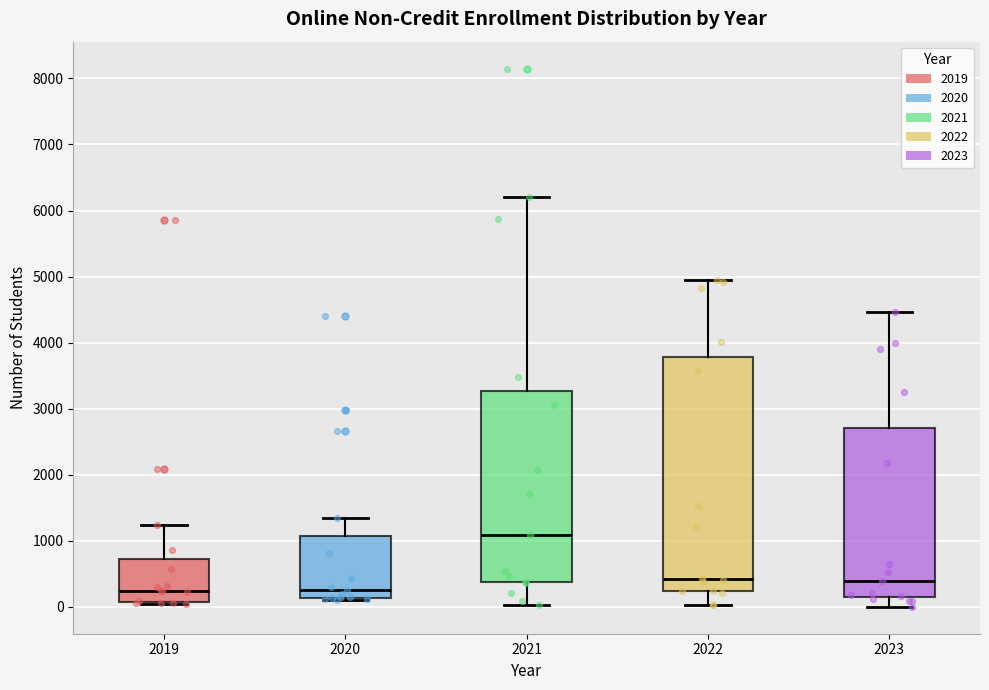

Reading left to right, read every box against the y-axis: the position of its median line, the range the box covers, and the ends of its whiskers. The values are not printed on the chart, so give them approximately, as read against the axis.

2019: median 200, box 100 to 700, whiskers 0 to 1200
2020: median 200, box 100 to 1100, whiskers 100 (just below the box's lower edge) to 1300
2021: median 1100, box 400 to 3300, whiskers 0 to 6200
2022: median 400, box 200 to 3800, whiskers 0 to 4900
2023: median 400, box 100 to 2700, whiskers 0 to 4500